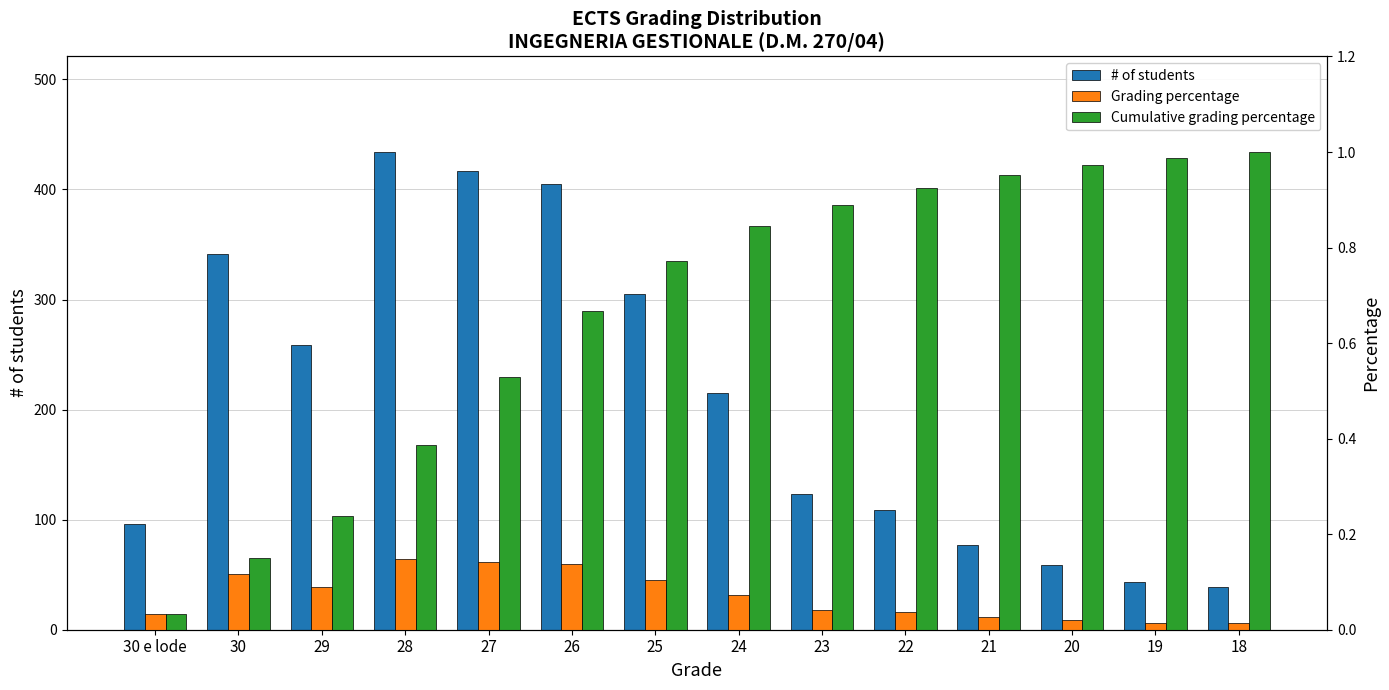

How many bars are there in total?

42